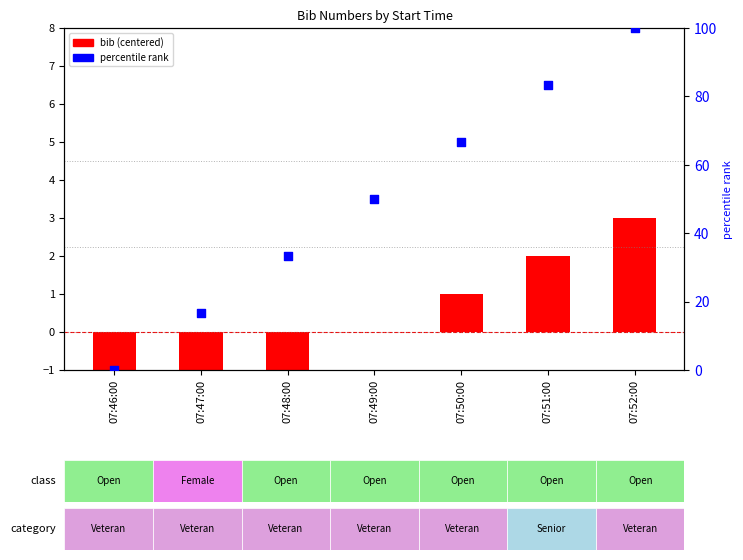

Which series has the largest total across all categories?

percentile rank